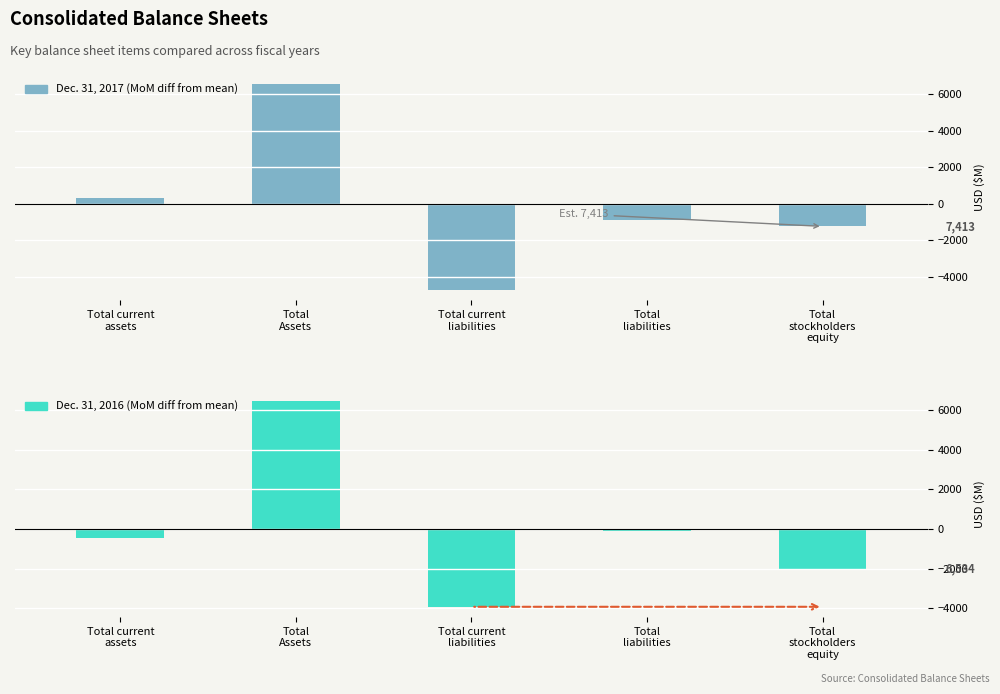

At which category does the chart reach its minimum across all series?

Total current
liabilities